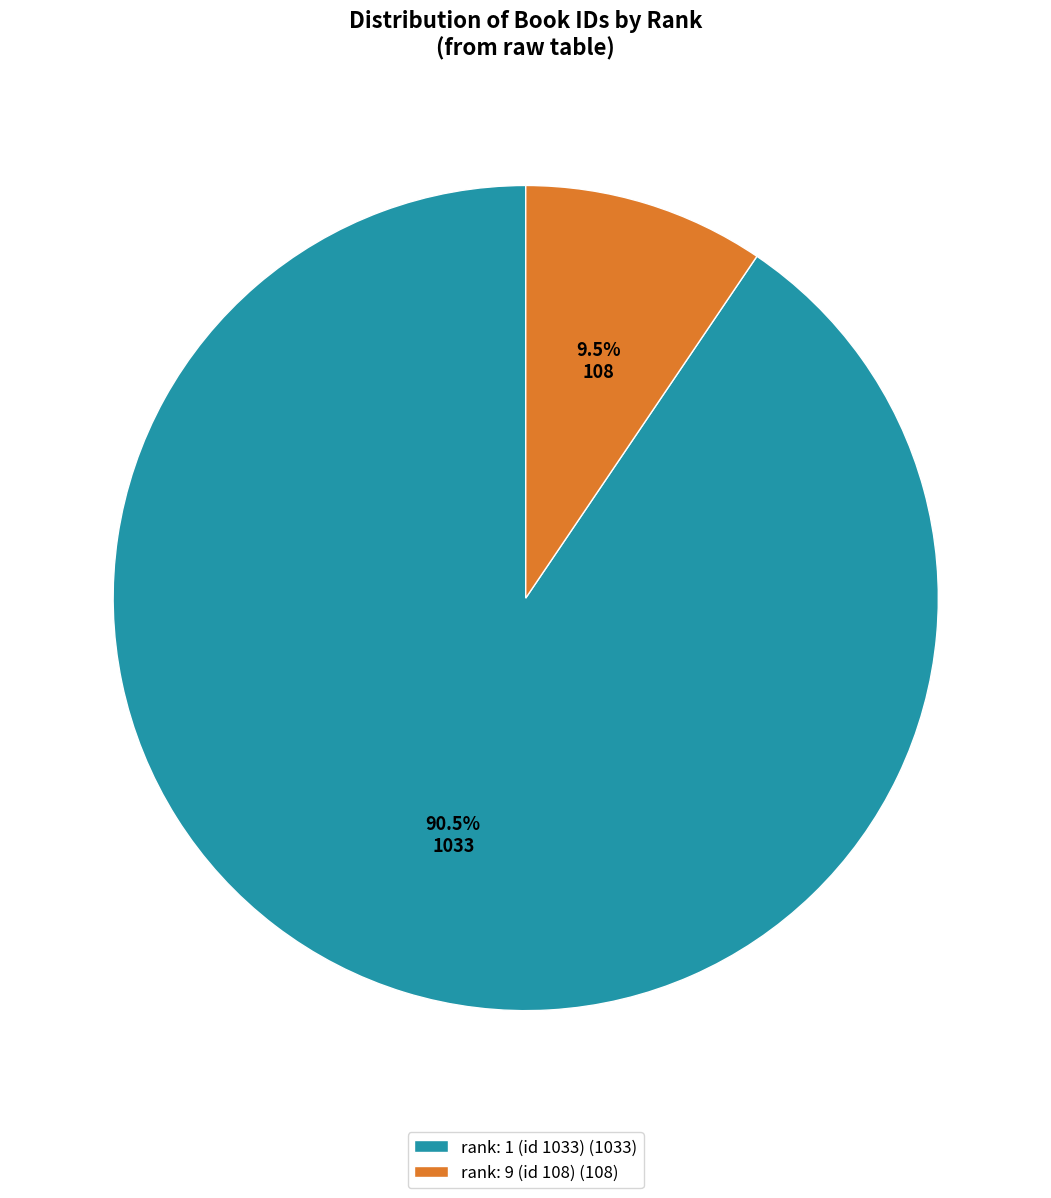

How many slices are in this pie chart?

2